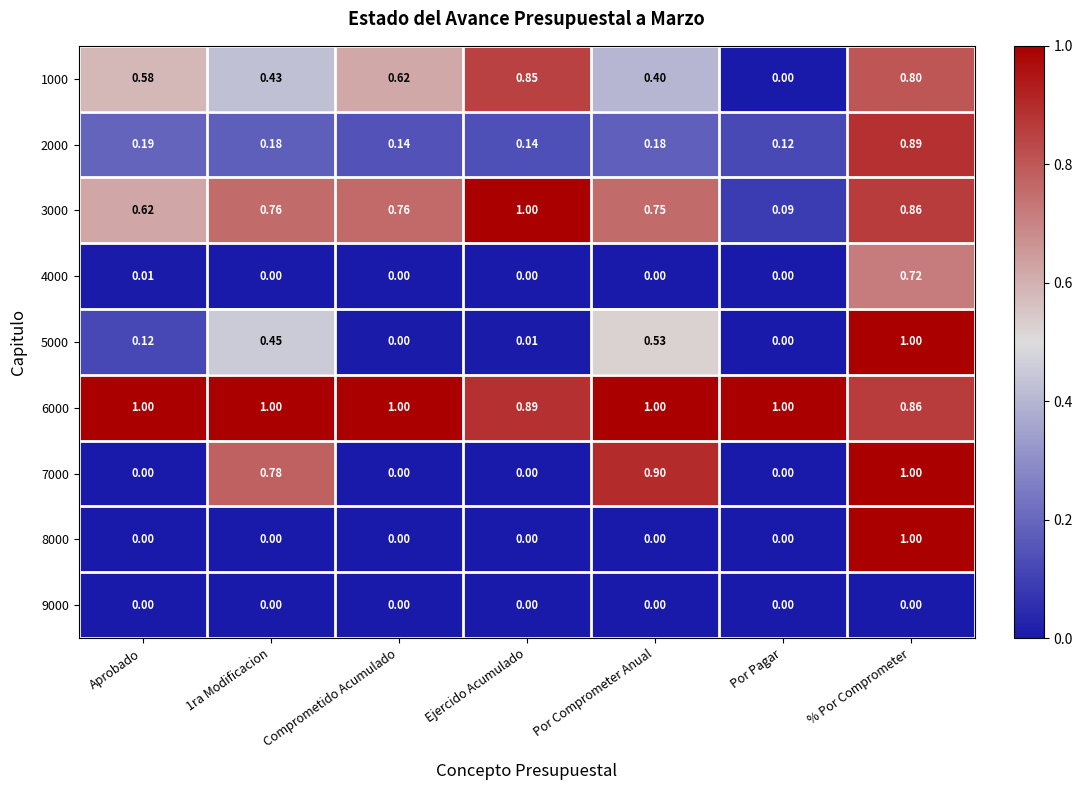

At which label does 8000 reach its peak?

% Por Comprometer